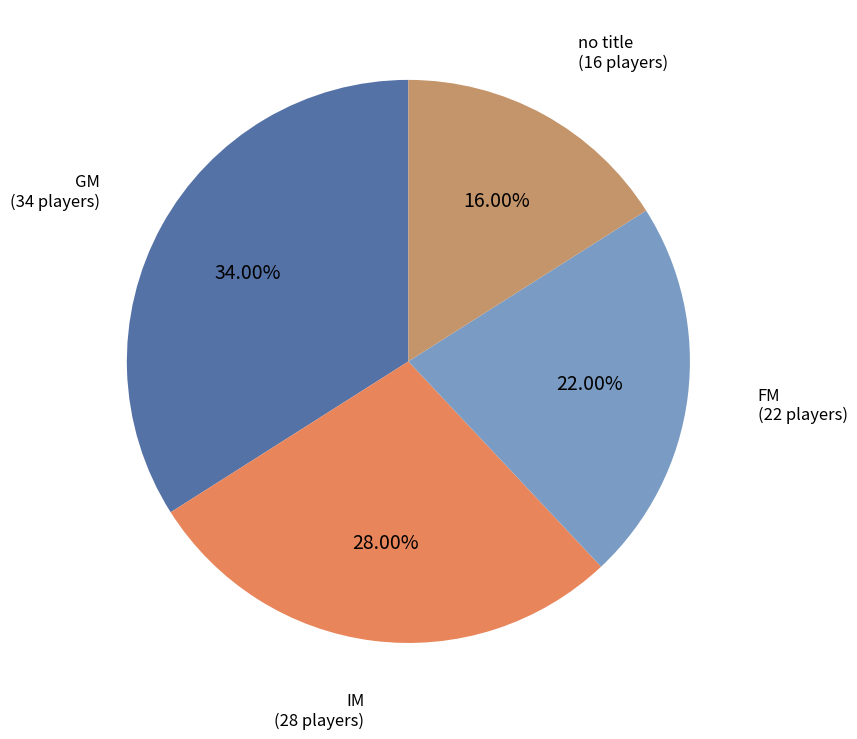

Approximately how many times larger is the value at GM compared to IM?

1.2